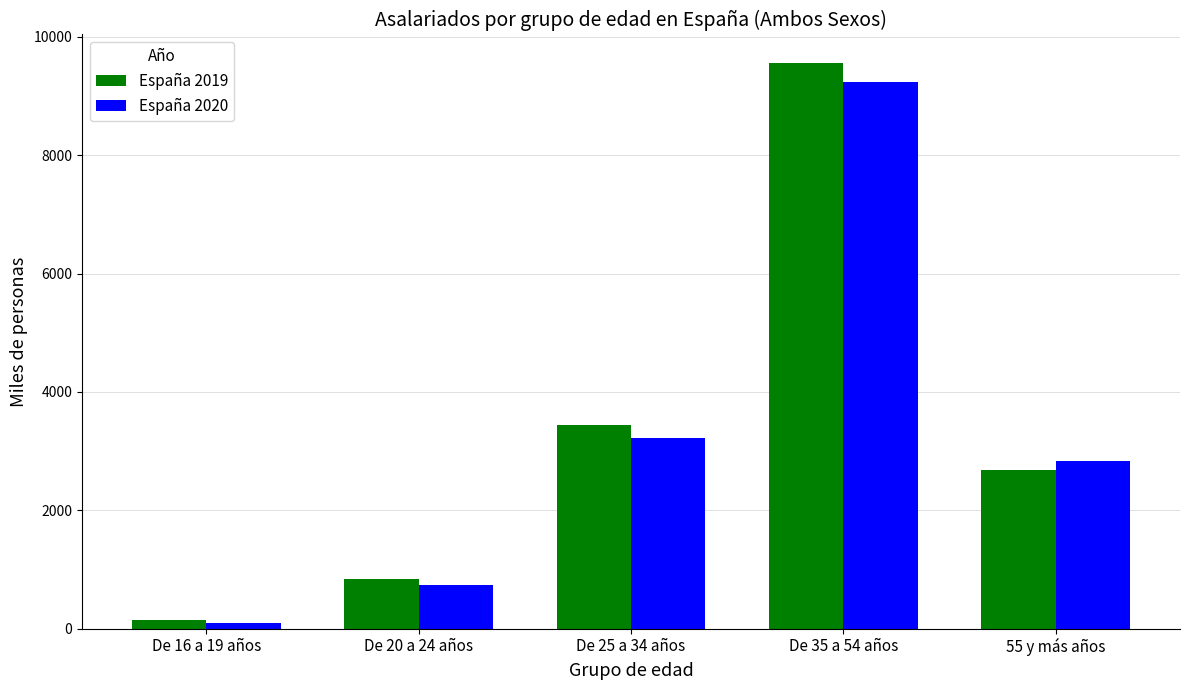

List the series in order of their overall mean, lowest first.

España 2020, España 2019